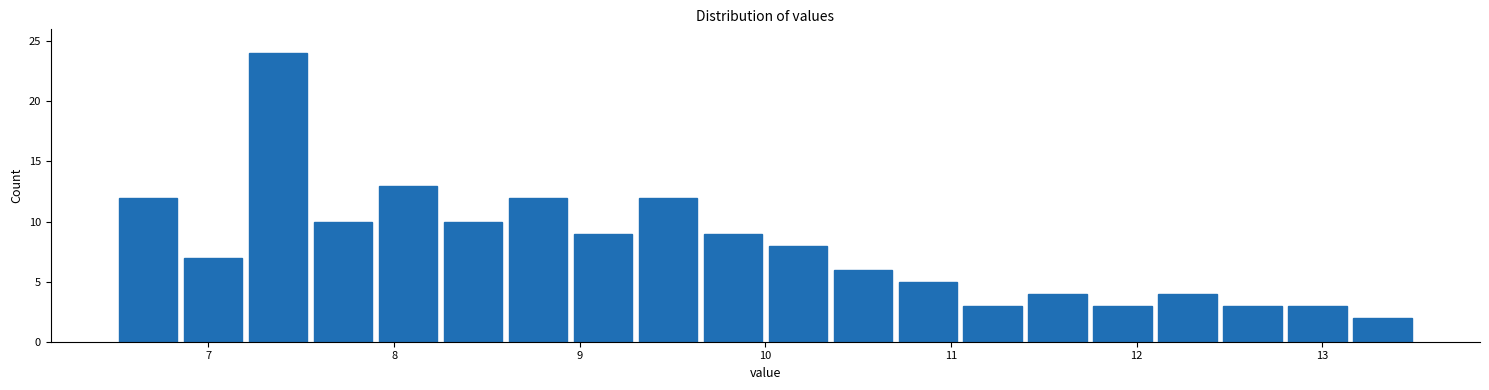

Around what value on the x-axis is the tallest bar? Give the approximate position of its centre, as read against the axis.

7.4